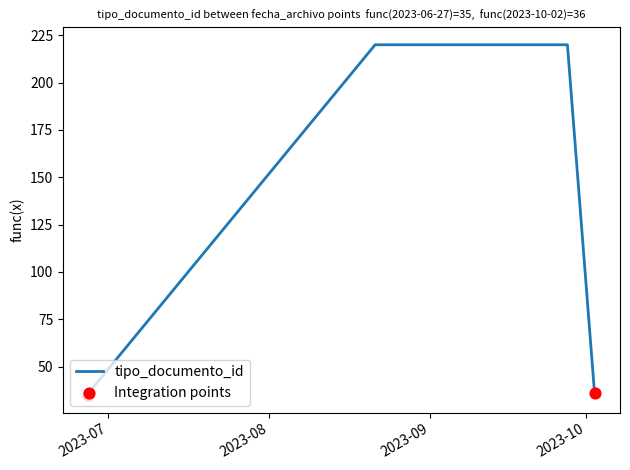

Which has a higher value, 2023-09-12 08:54:29 or 2023-06-27 07:10:47?

2023-09-12 08:54:29